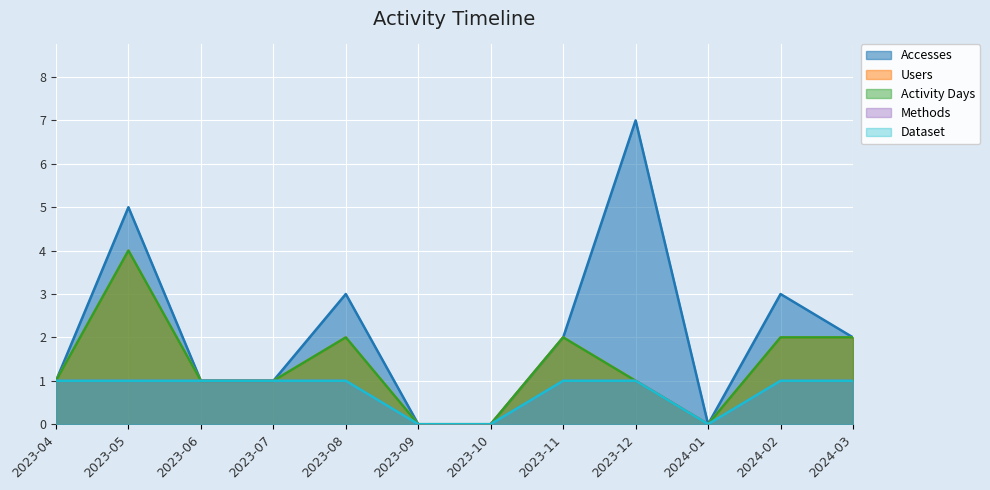

Reading left to right, extract all data points from this chart.

Accesses: 2023-04=1	2023-05=5	2023-06=1	2023-07=1	2023-08=3	2023-09=0	2023-10=0	2023-11=2	2023-12=7	2024-01=0	2024-02=3	2024-03=2
Users: 2023-04=1	2023-05=4	2023-06=1	2023-07=1	2023-08=2	2023-09=0	2023-10=0	2023-11=2	2023-12=1	2024-01=0	2024-02=2	2024-03=2
Activity Days: 2023-04=1	2023-05=4	2023-06=1	2023-07=1	2023-08=2	2023-09=0	2023-10=0	2023-11=2	2023-12=1	2024-01=0	2024-02=2	2024-03=2
Methods: 2023-04=1	2023-05=1	2023-06=1	2023-07=1	2023-08=1	2023-09=0	2023-10=0	2023-11=1	2023-12=1	2024-01=0	2024-02=1	2024-03=1
Dataset: 2023-04=1	2023-05=1	2023-06=1	2023-07=1	2023-08=1	2023-09=0	2023-10=0	2023-11=1	2023-12=1	2024-01=0	2024-02=1	2024-03=1